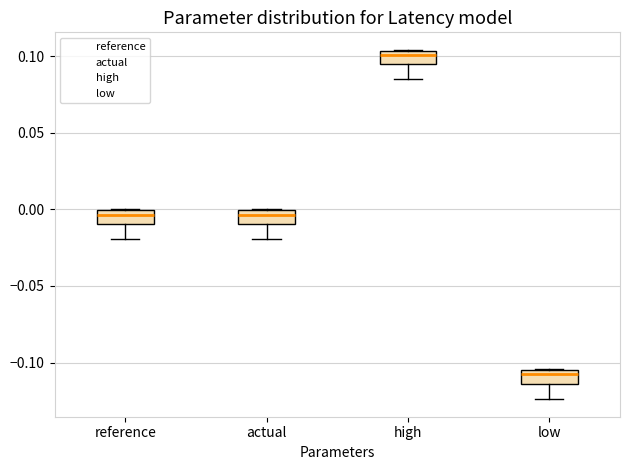

Where is the upper edge of the box for low on the y-axis? The values are not printed on the chart, so give them approximately, as read against the axis.

-0.105